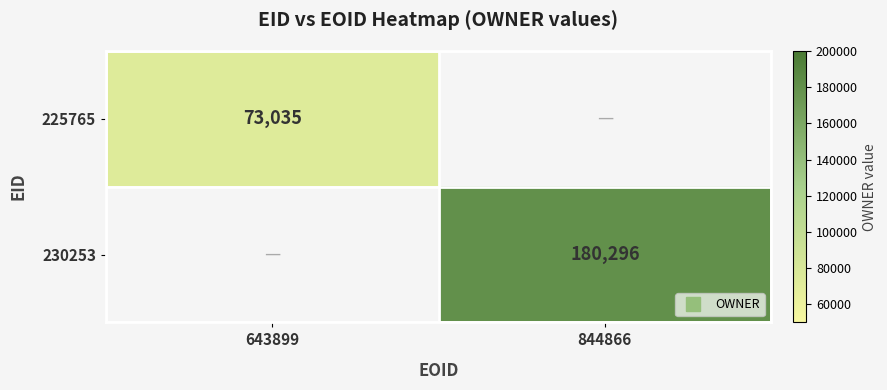

At which category does the chart reach its peak across all series?

844866